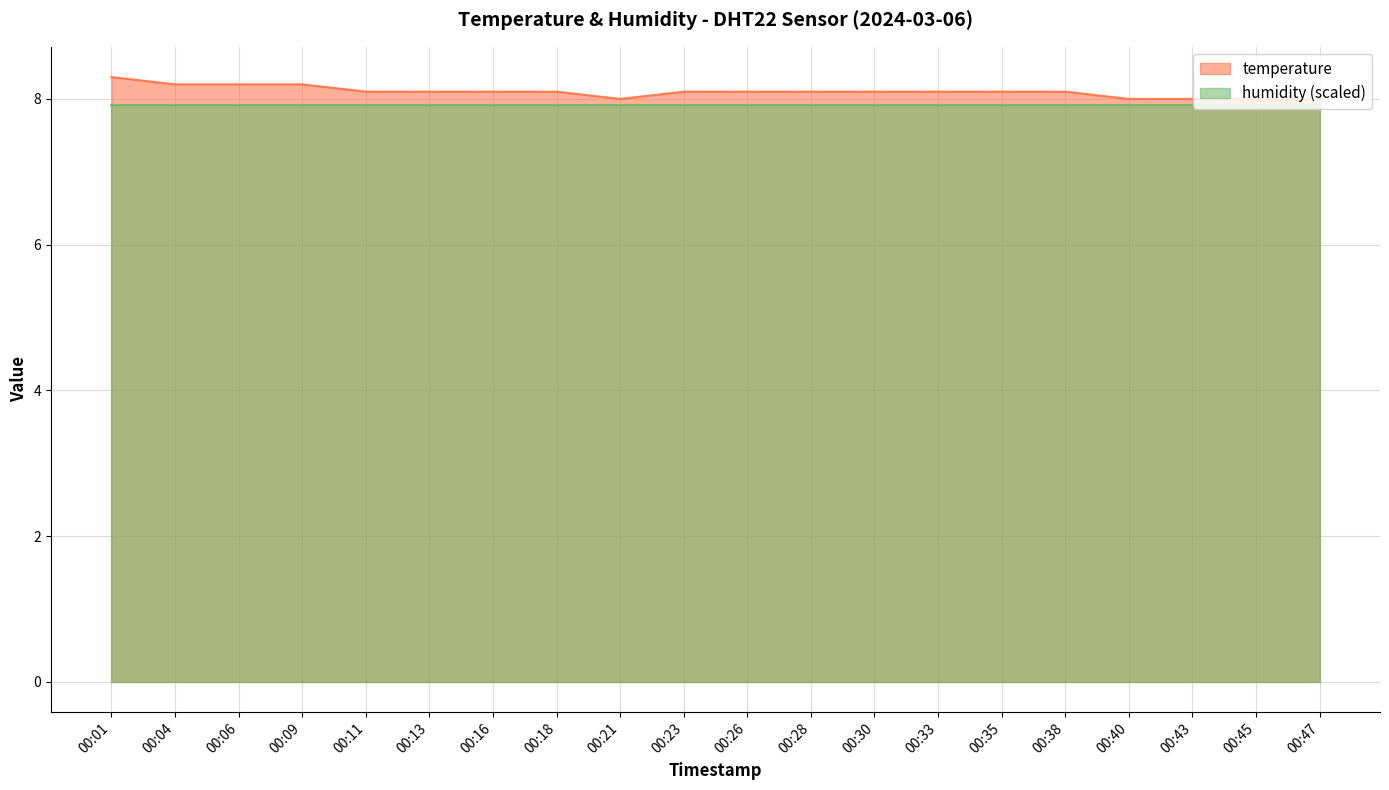

How many lines are shown in the chart?

2